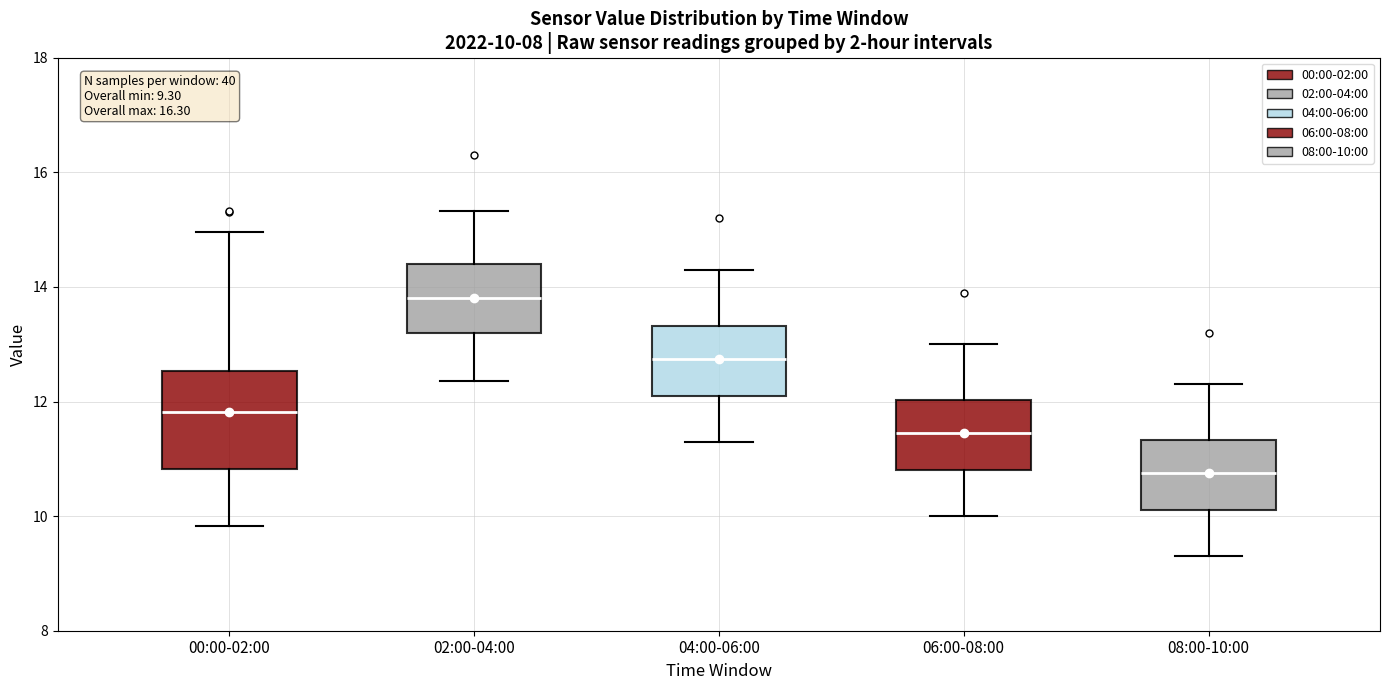

Which box has the lowest median line?

08:00-10:00